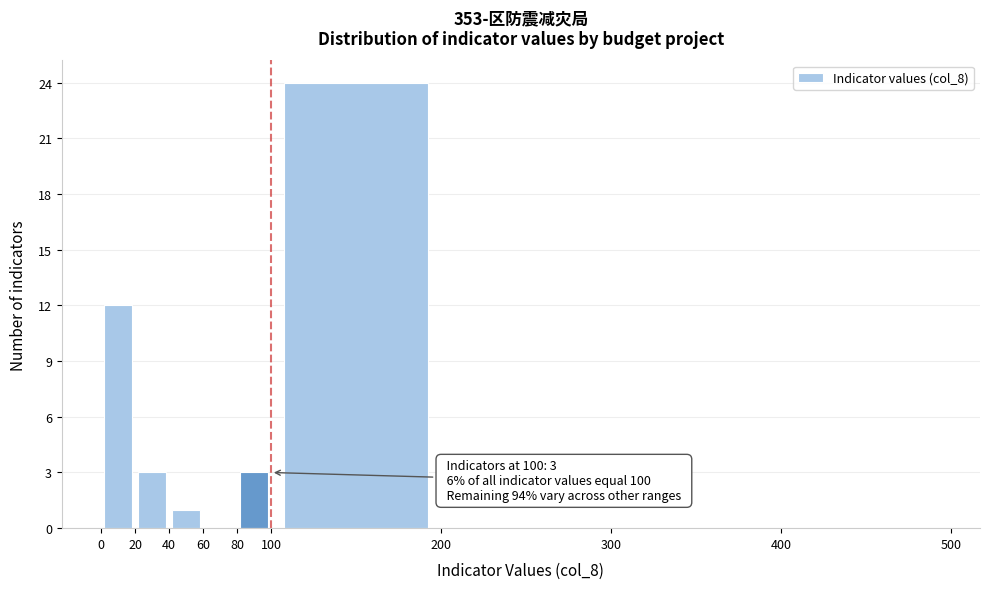

Over which range of the x-axis is the bar tallest?

100 to 200